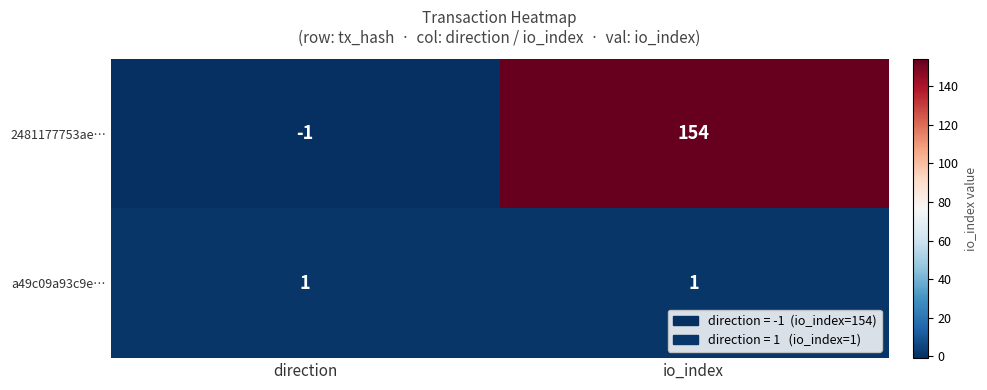

What is the difference between the maximum and minimum values in the 2481177753ae… series?

155